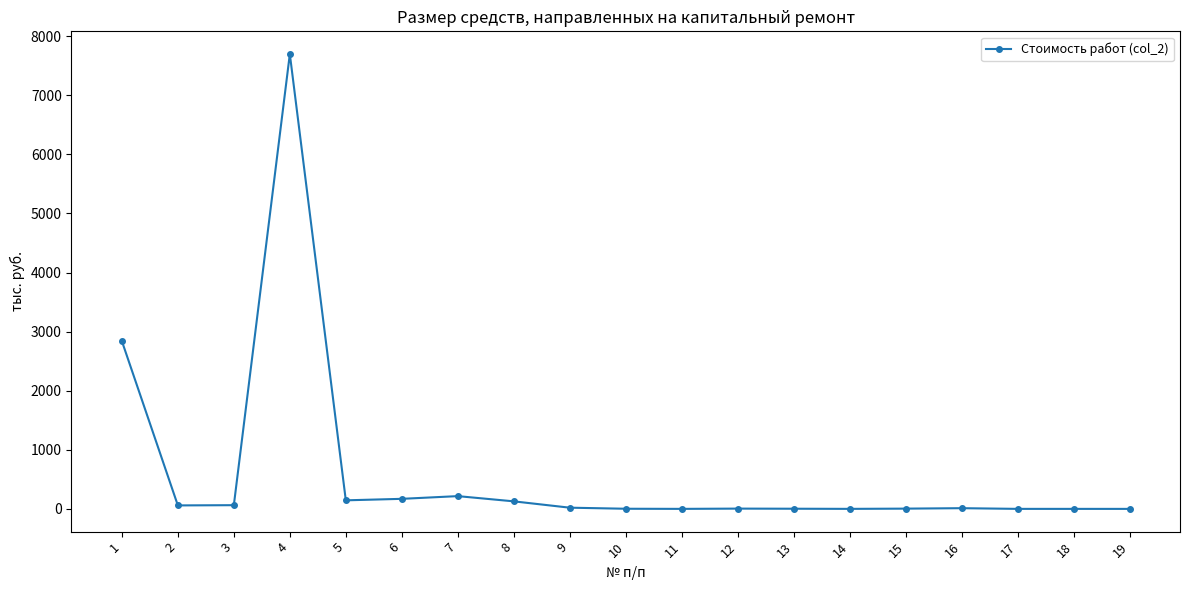

At which category does the chart reach its peak across all series?

4